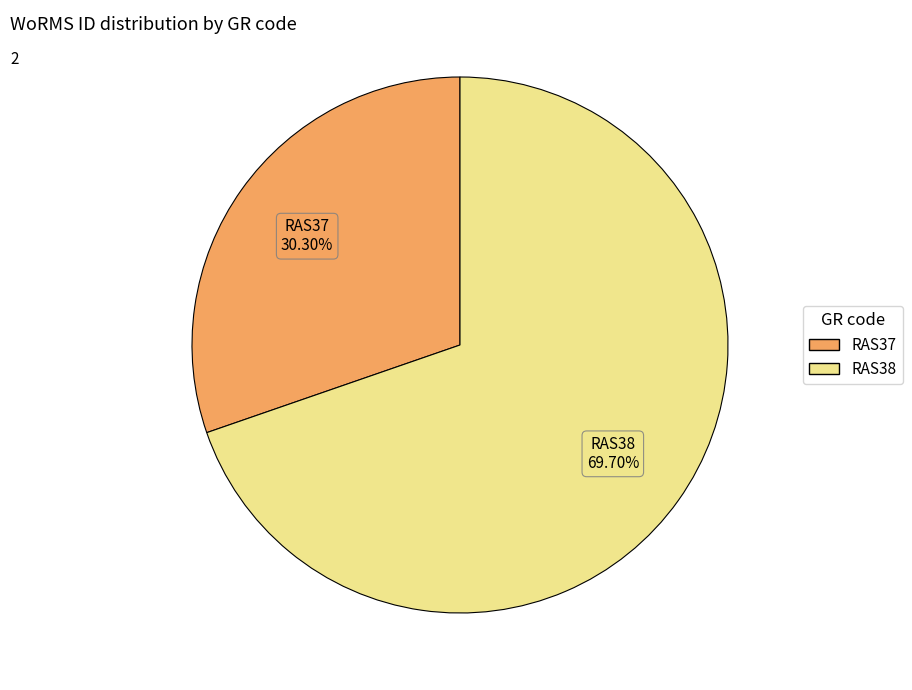

Combined, do RAS37 and RAS38 account for over 50%?

Yes